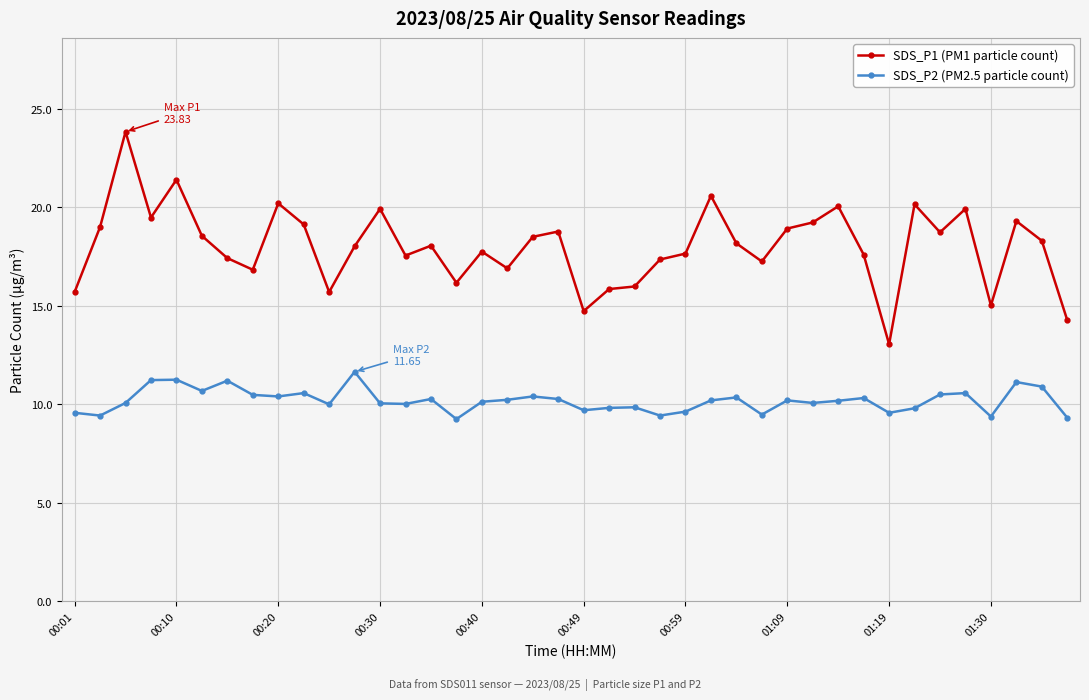

Which series has the largest total across all categories?

SDS_P1 (PM1 particle count)